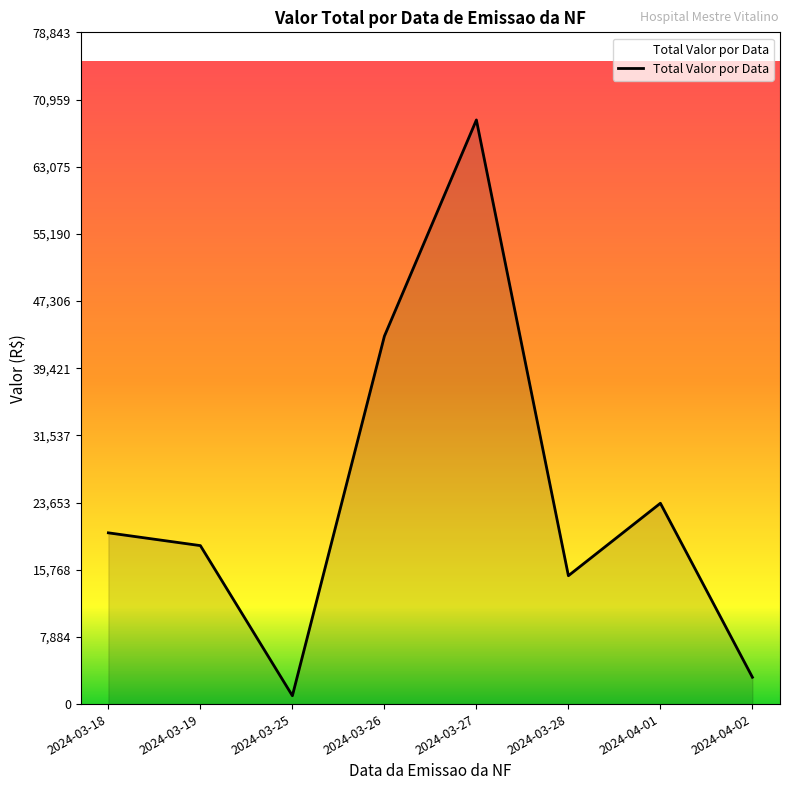

How many lines are shown in the chart?

1